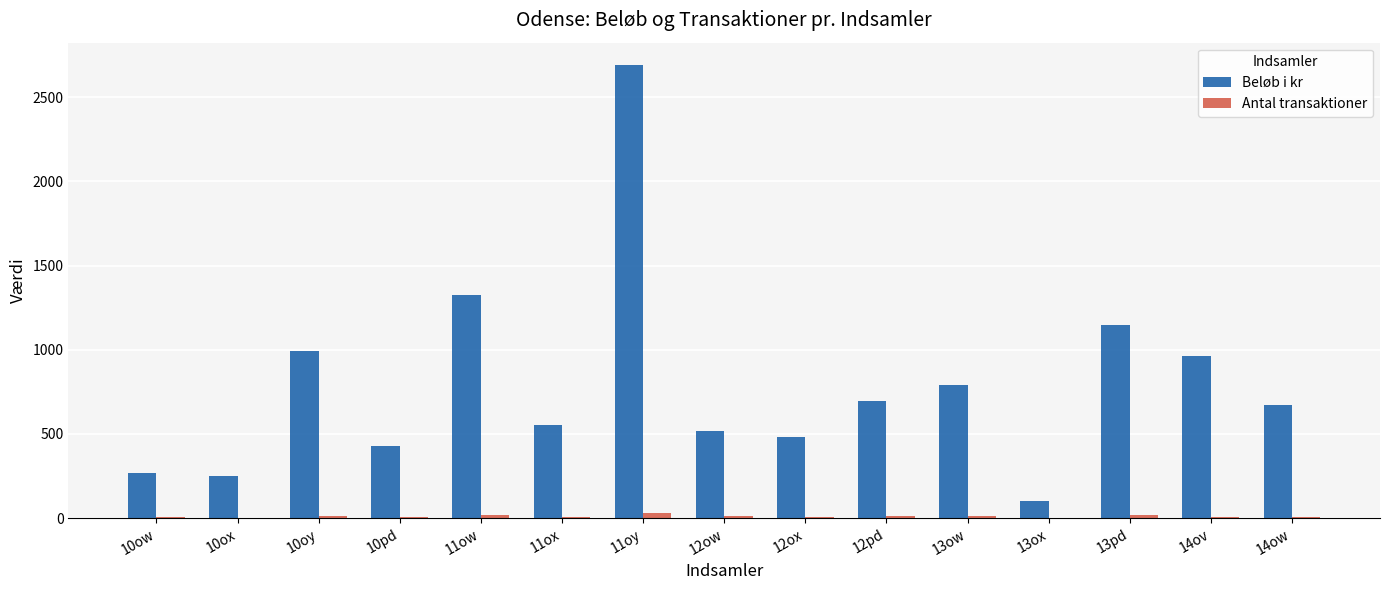

What is the maximum value shown in the chart?

2690